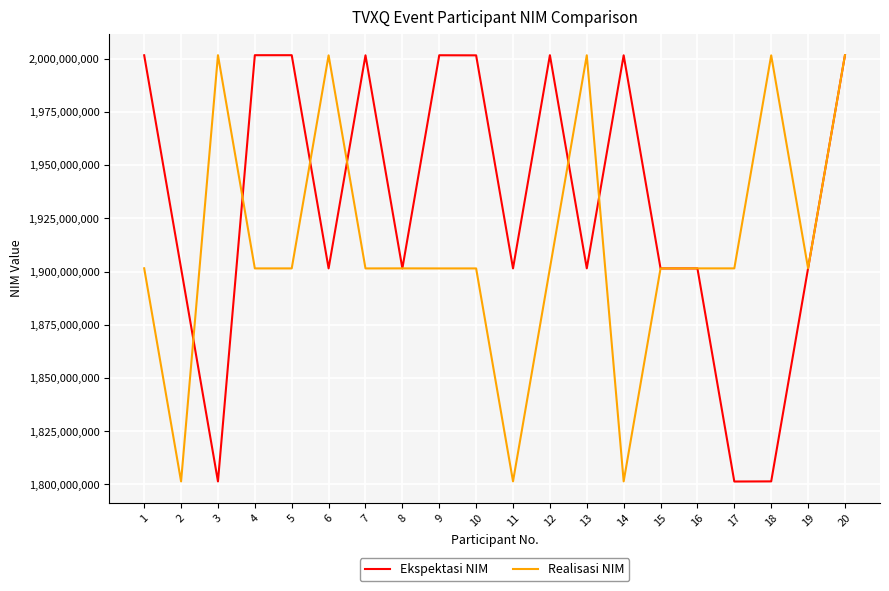

What is the spread (max minus min) of values at 4?

100141244